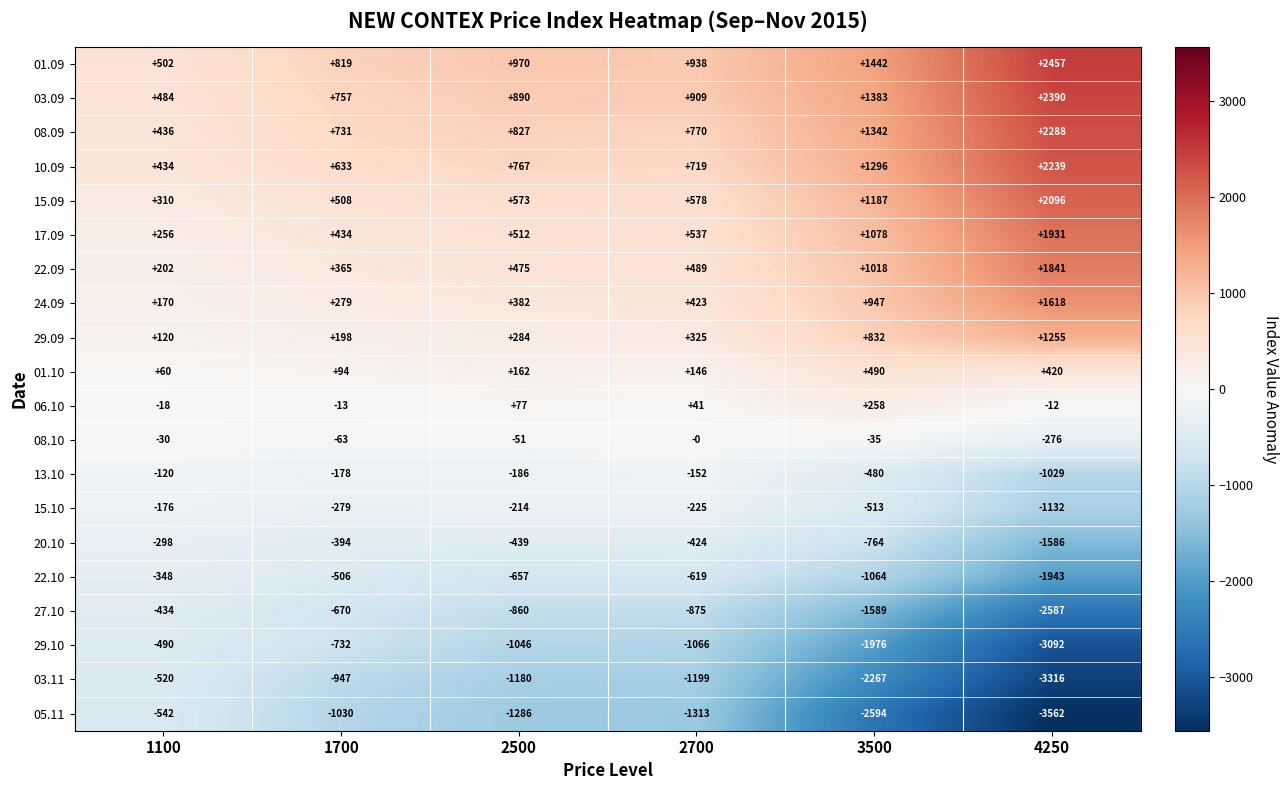

How many distinct data groups are displayed?

20